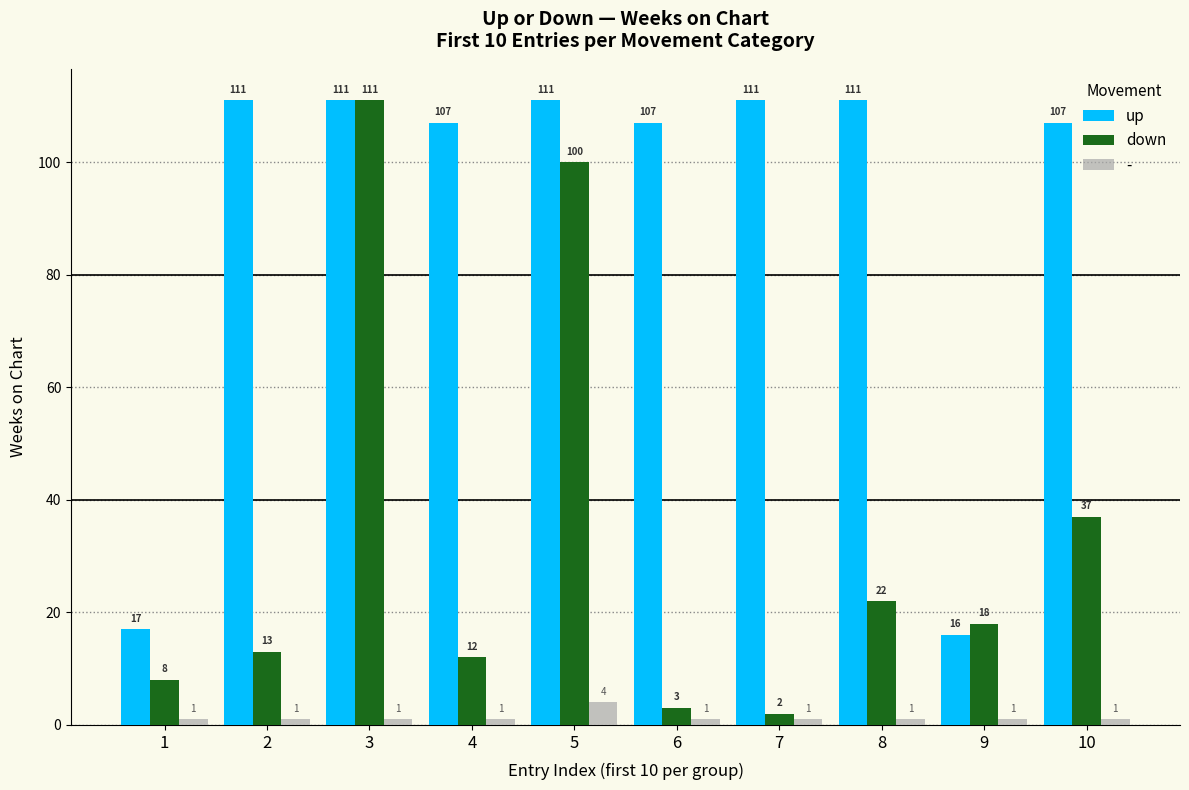

What is the greatest value displayed?

111